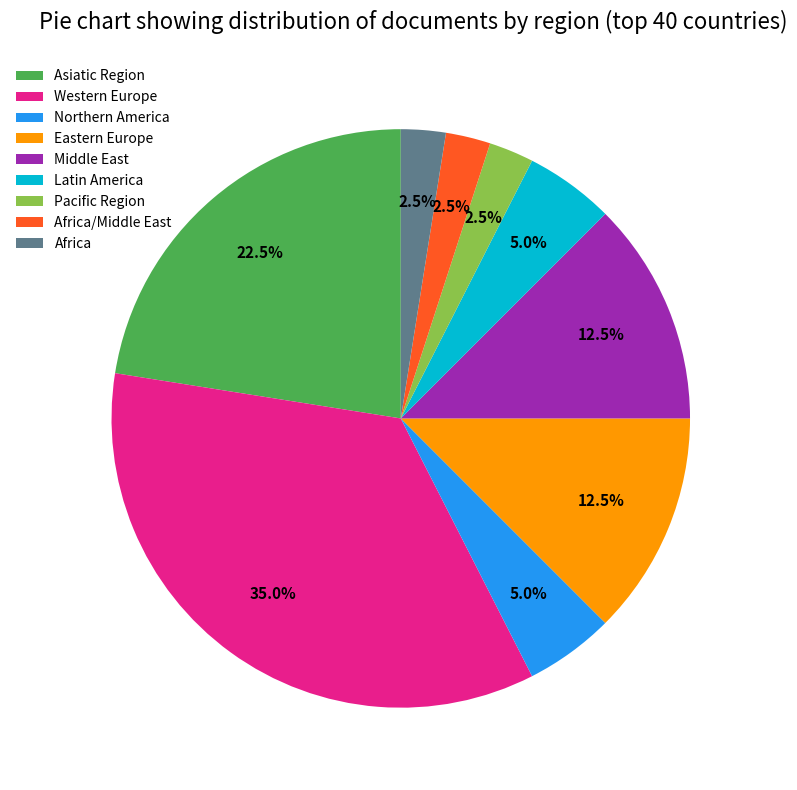

Which has a higher value, Eastern Europe or Western Europe?

Western Europe